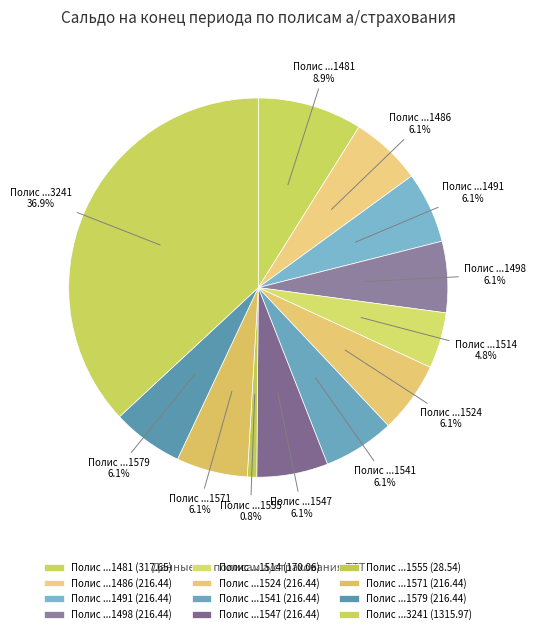

How many slices are in this pie chart?

12